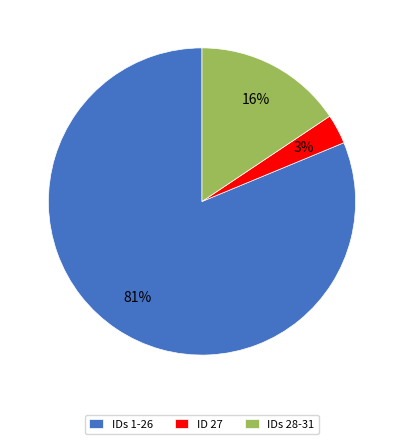

Which slice is the largest?

IDs 1-26